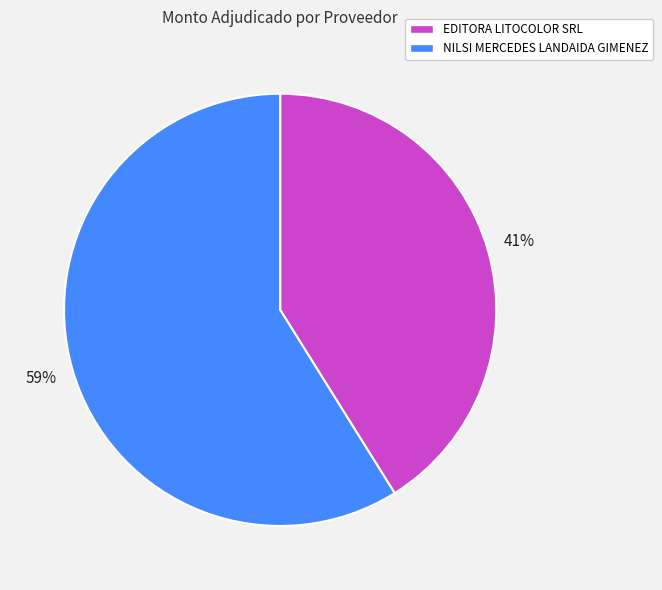

How many slices are in this pie chart?

2